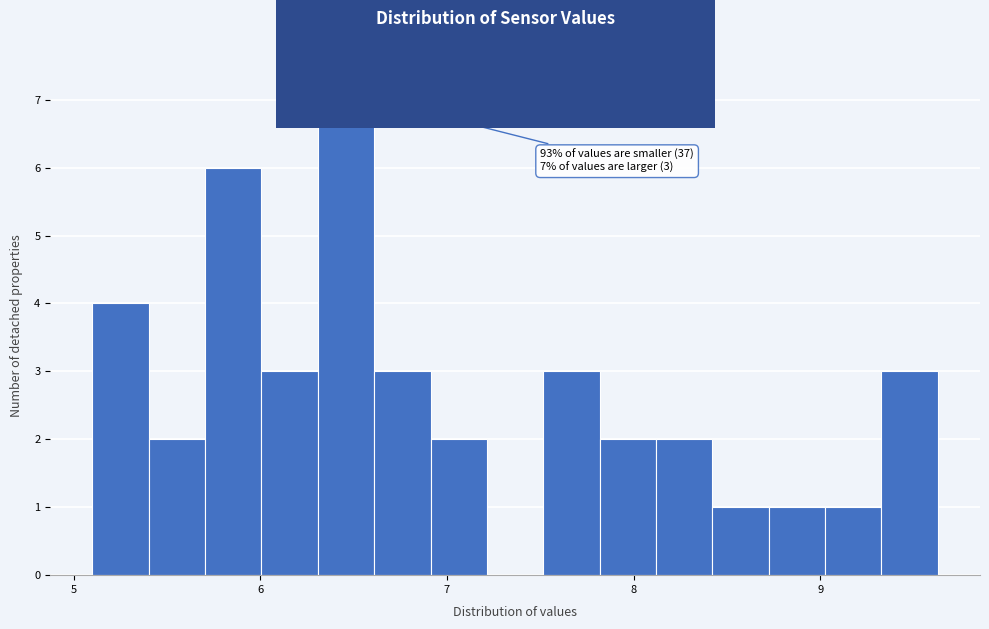

Around what value on the x-axis is the tallest bar? Give the approximate position of its centre, as read against the axis.

6.5